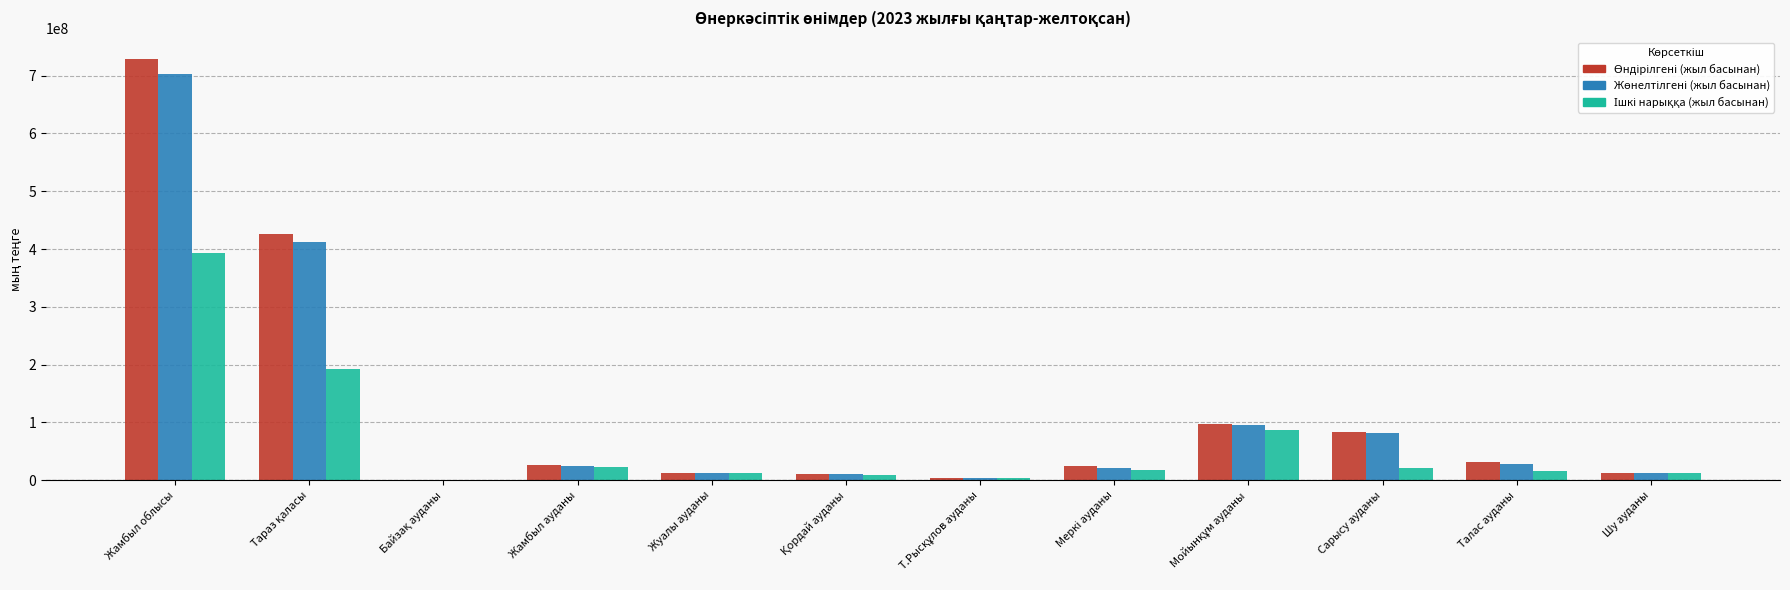

What is the total value across all series at Сарысу ауданы?

186173200